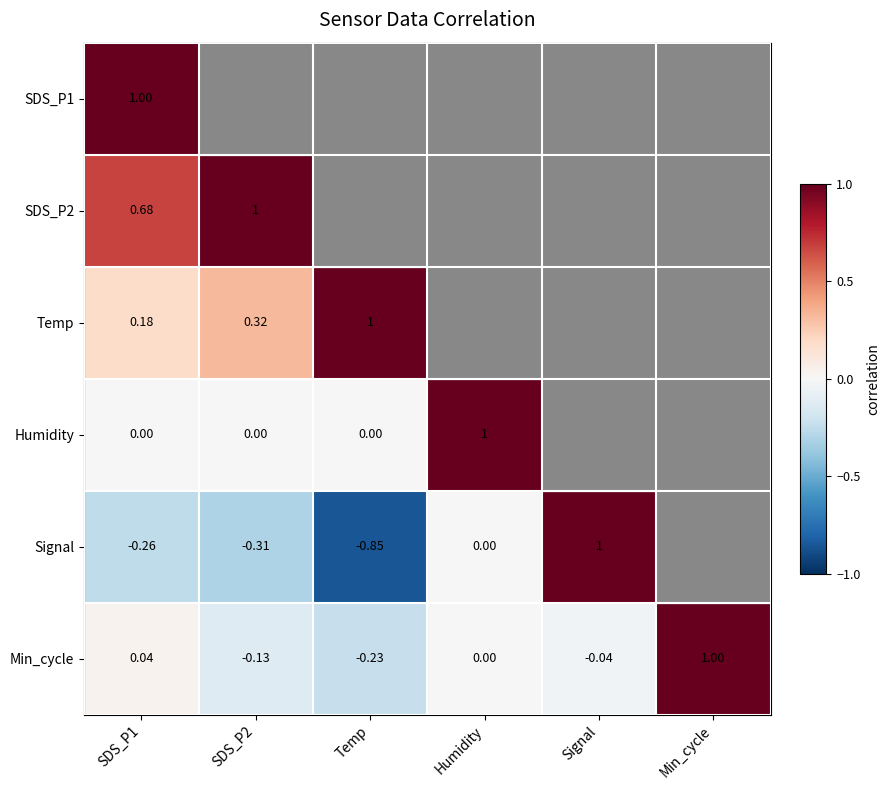

What is the lowest value of the Temp series?

0.2